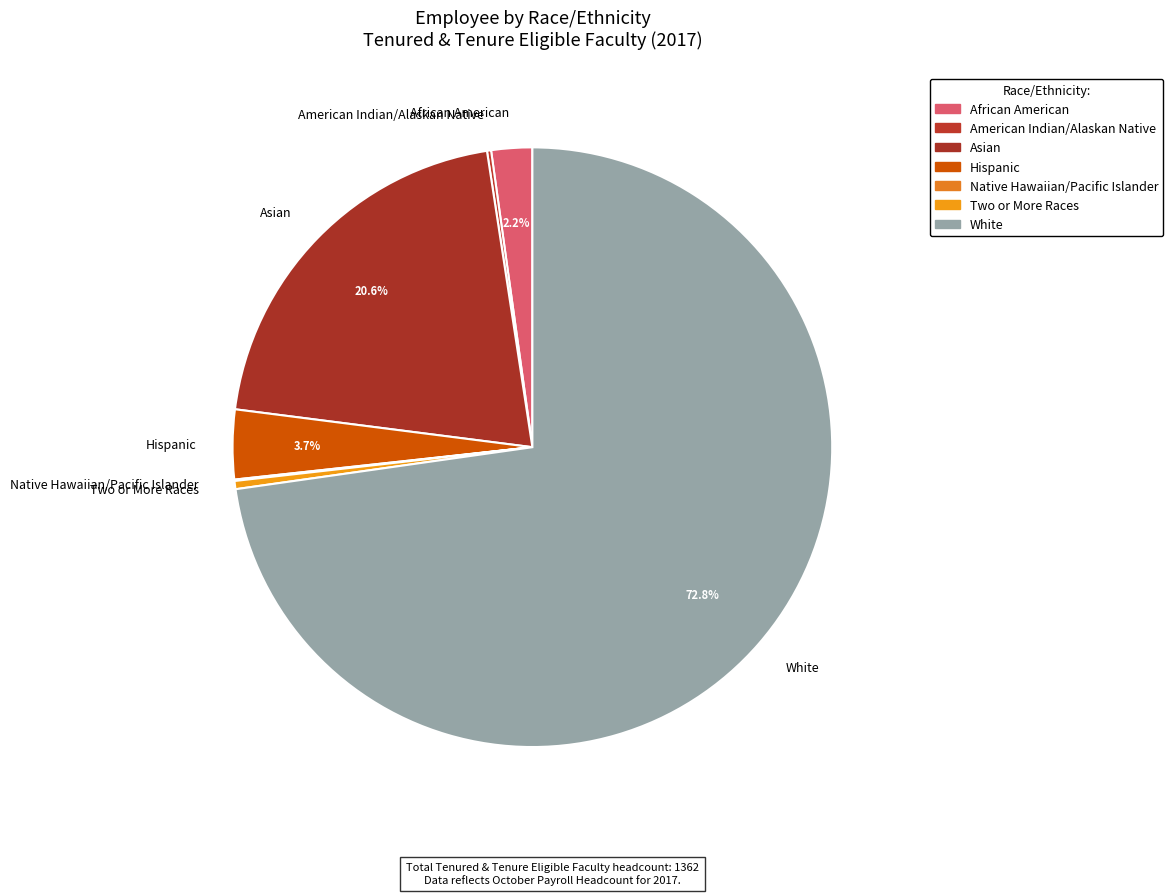

To the nearest percent, what percentage of the pie is African American?

2%